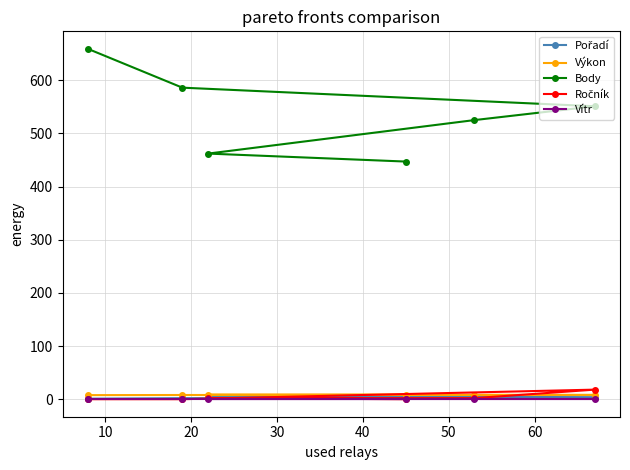

What is the greatest value displayed?

659.0